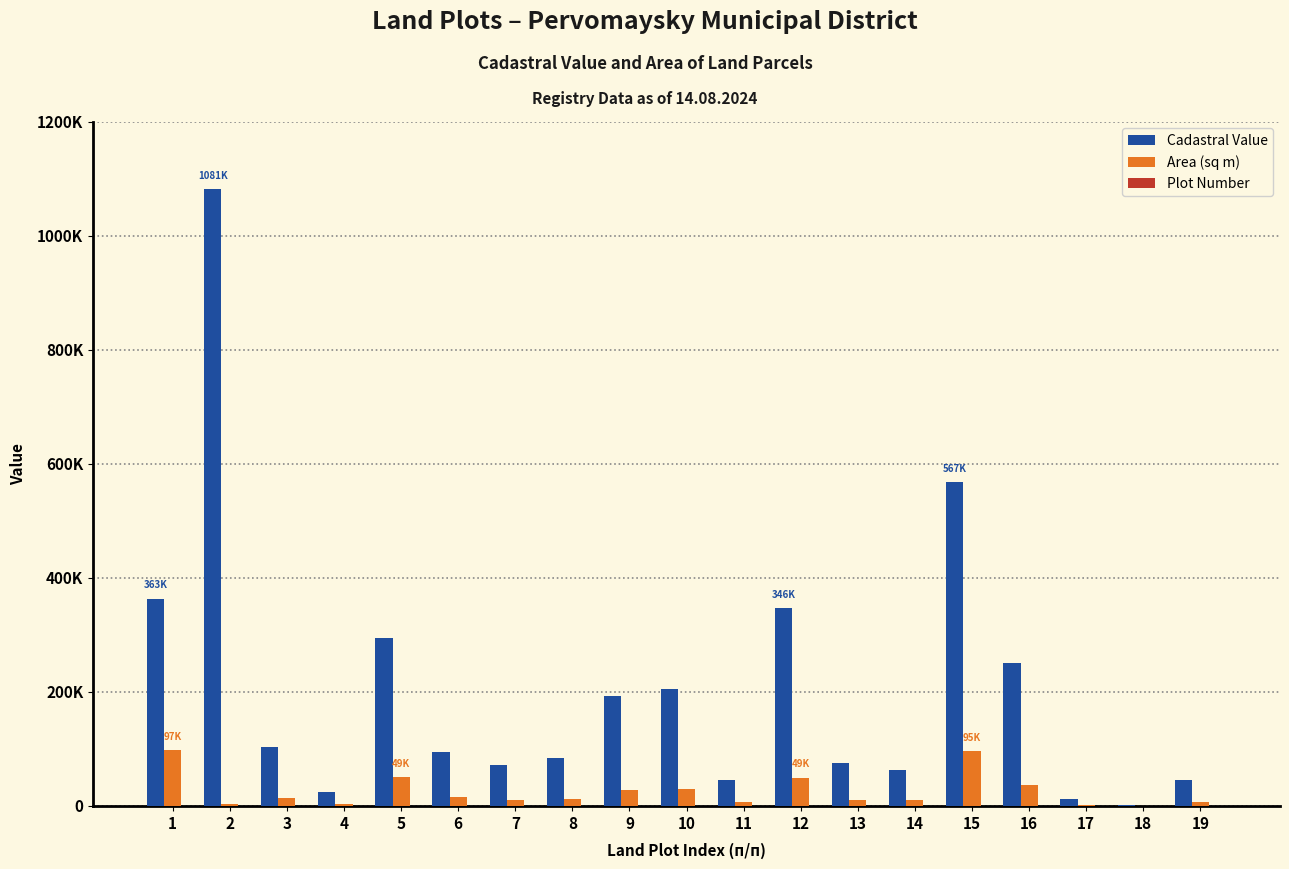

Are the bars grouped side by side (vs. stacked)?

Yes